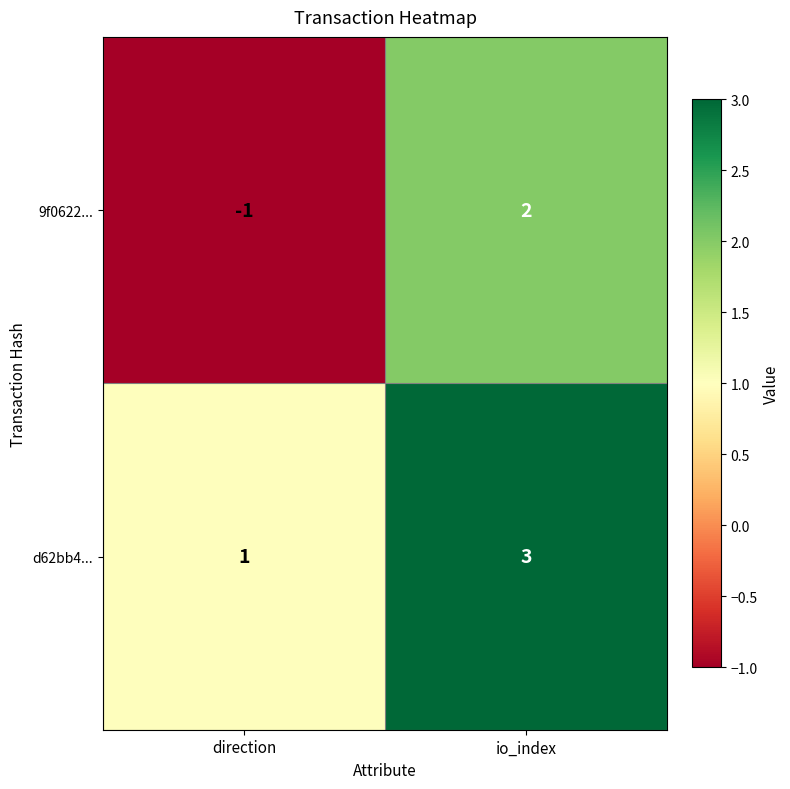

Reading right to left, list all the values displayed in this chart.

9f0622...: io_index=2	direction=-1
d62bb4...: io_index=3	direction=1